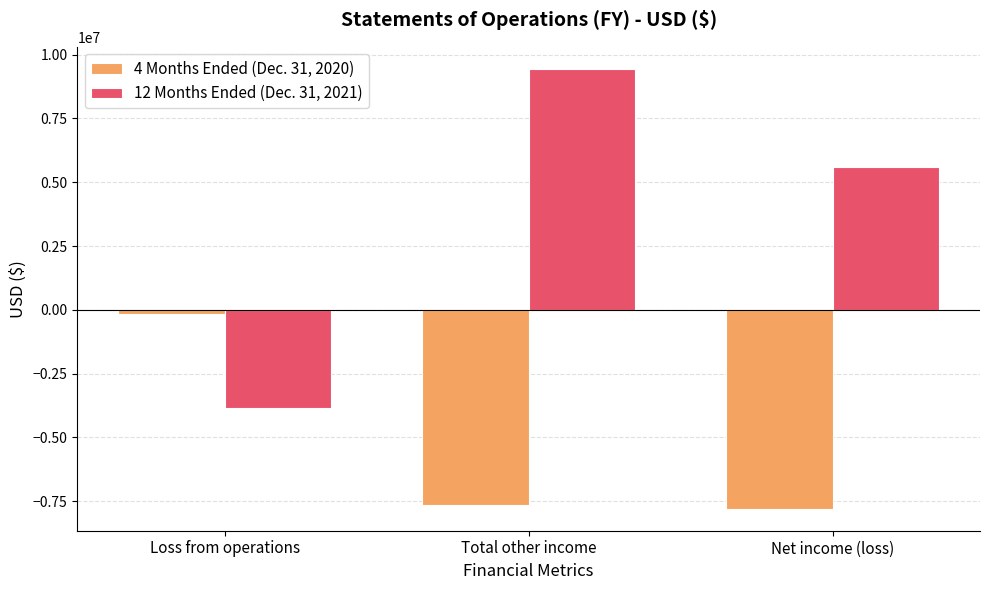

Is it true that 4 Months Ended (Dec. 31, 2020) equals -164192 at Loss from operations?

True